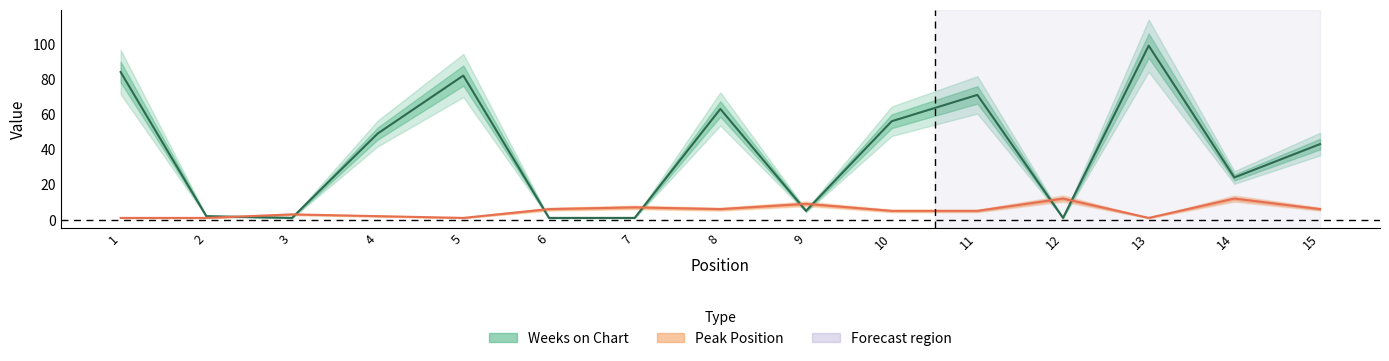

How many interior local valleys does the Peak Position series have?

3